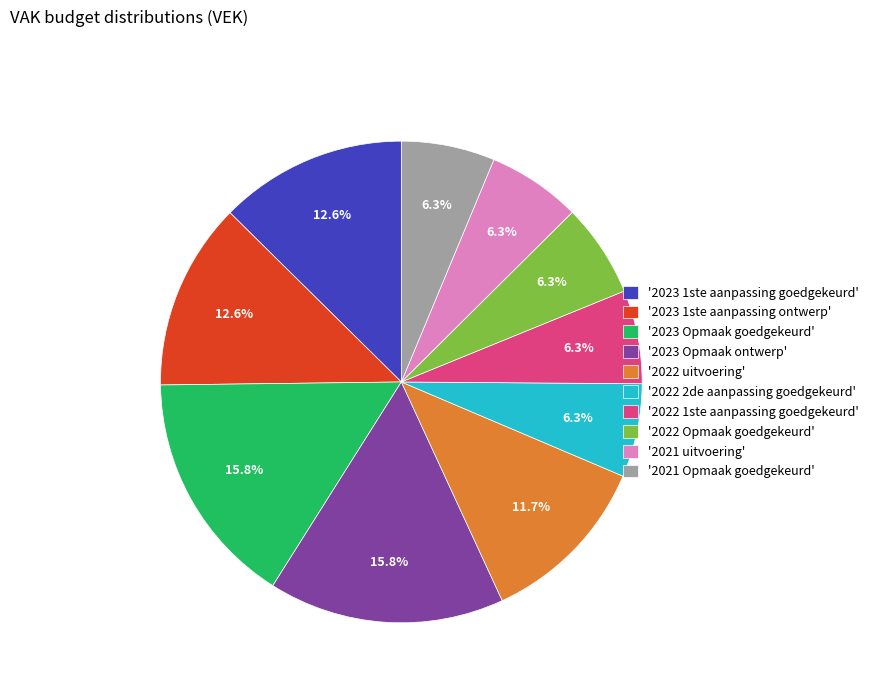

Is there a majority slice in this chart?

No